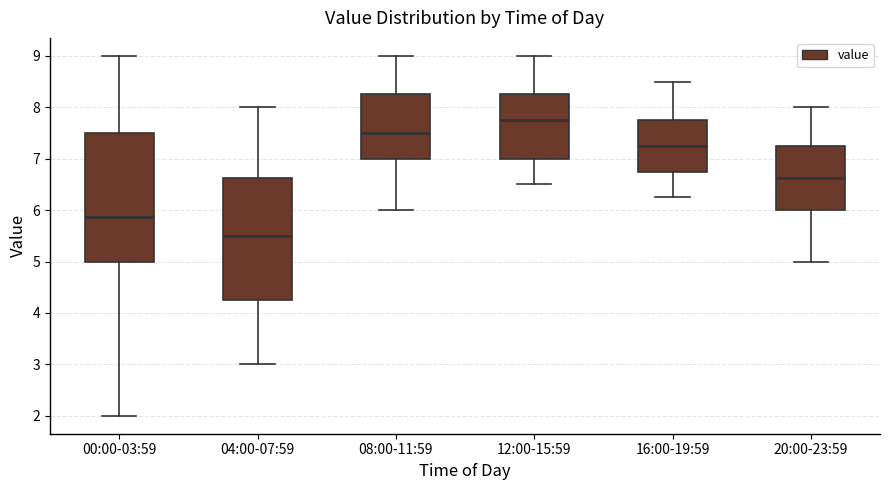

Which box has the lowest median line?

04:00-07:59